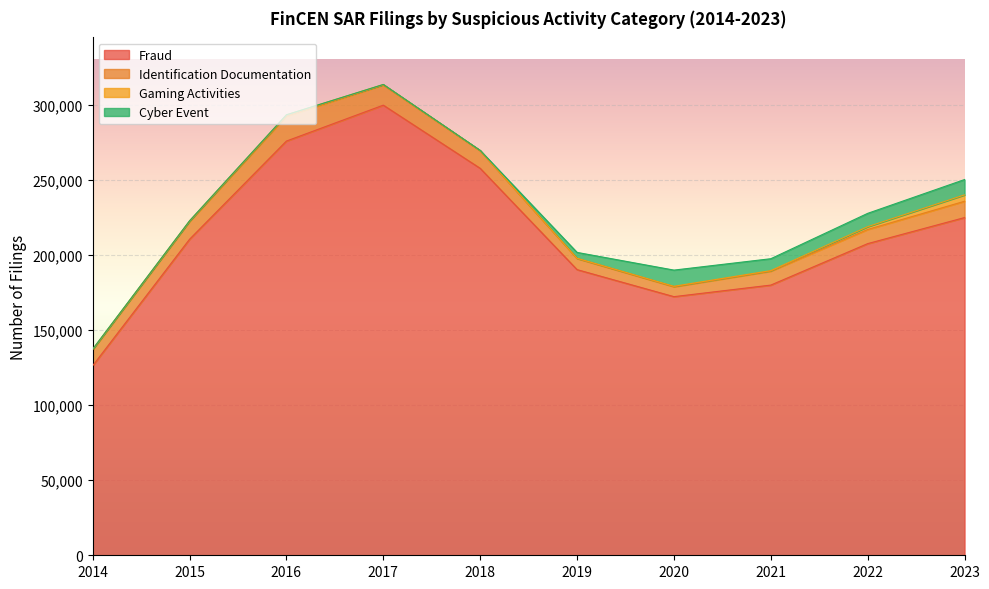

What is the sum of the Identification Documentation values at 2021 and 2017?

22709